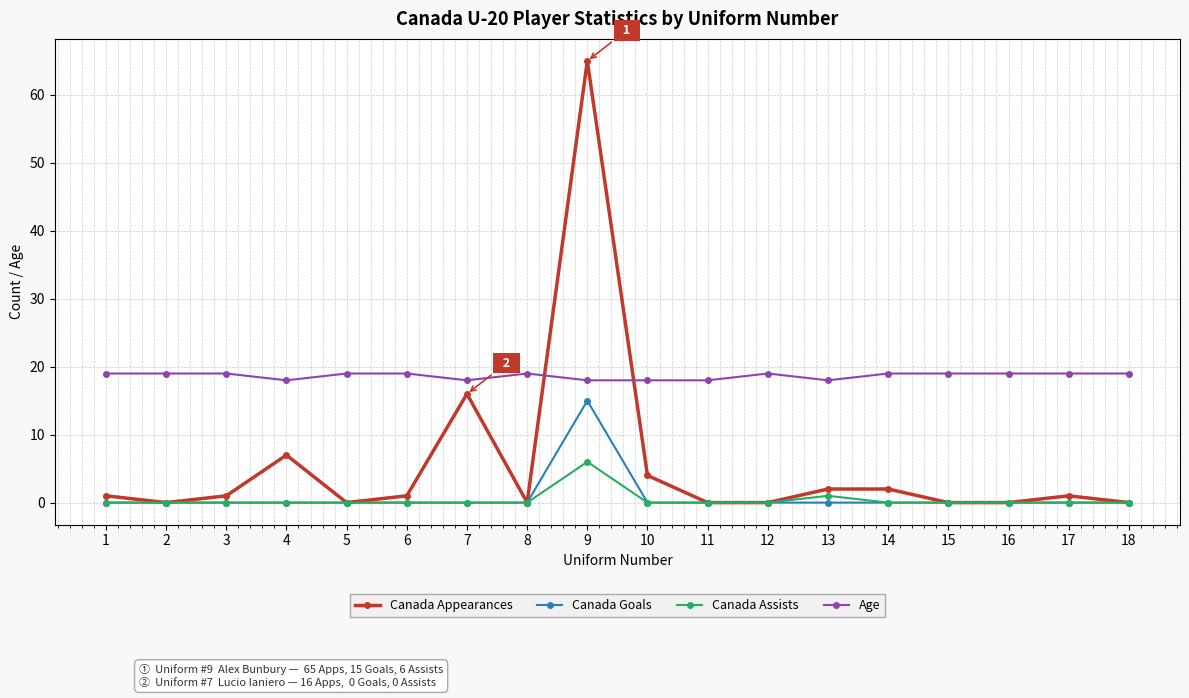

How many lines are shown in the chart?

4